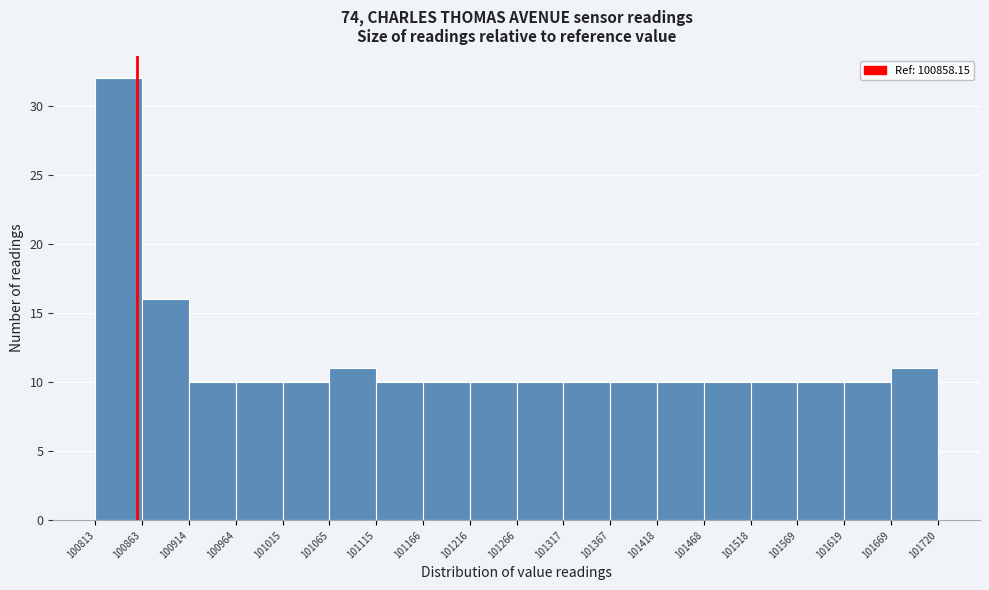

Reading left to right, transcribe this chart: for each bar, give the range it covers on the x-axis and its height. The values are not printed on the chart, so give them approximately, as read against the axis.

100813 to 100863: 32
100863 to 100914: 16
100914 to 100964: 10
100964 to 101015: 10
101015 to 101065: 10
101065 to 101115: 11
101115 to 101166: 10
101166 to 101216: 10
101216 to 101266: 10
101266 to 101317: 10
101317 to 101367: 10
101367 to 101418: 10
101418 to 101468: 10
101468 to 101518: 10
101518 to 101569: 10
101569 to 101619: 10
101619 to 101669: 10
101669 to 101720: 11